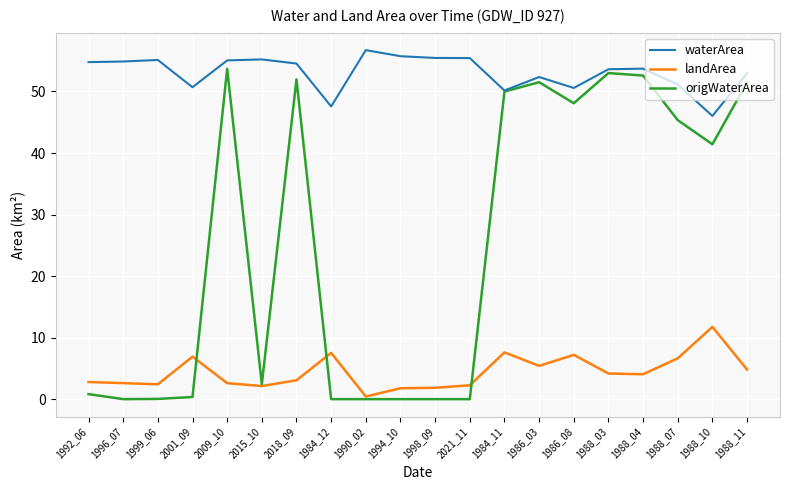

Which series has the largest total across all categories?

waterArea